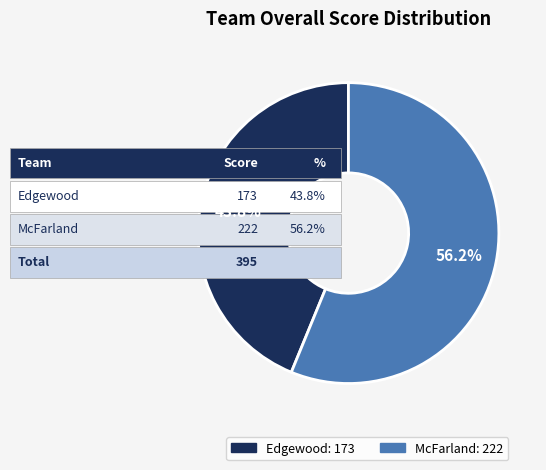

True or false: Edgewood accounts for 44% of the total.

True